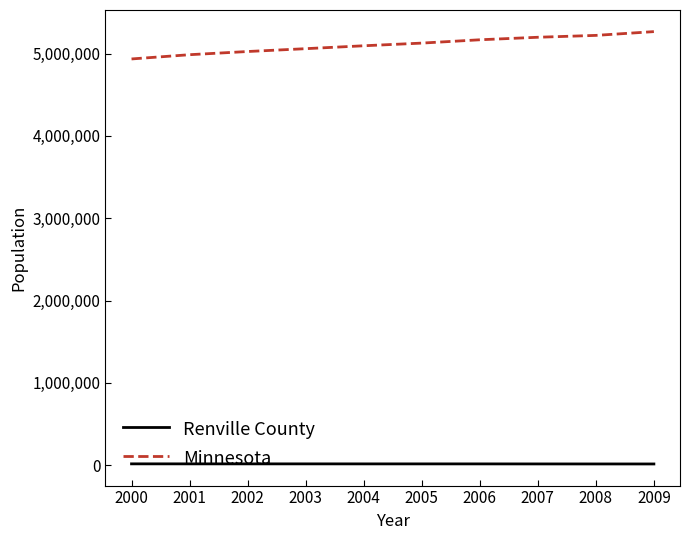

True or false: Renville County and Minnesota intersect in this chart.

False